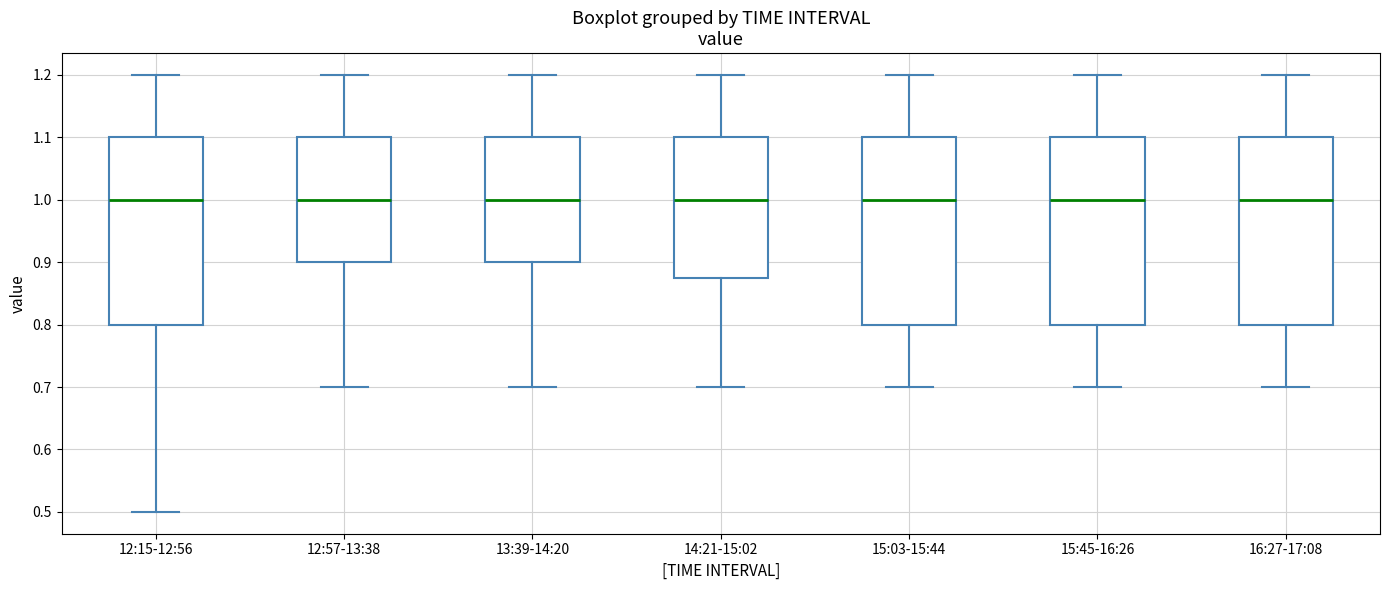

Reading left to right, read every box against the y-axis: the position of its median line, the range the box covers, and the ends of its whiskers. The values are not printed on the chart, so give them approximately, as read against the axis.

12:15-12:56: median 1.00, box 0.80 to 1.10, whiskers 0.50 to 1.20
12:57-13:38: median 1.00, box 0.90 to 1.10, whiskers 0.70 to 1.20
13:39-14:20: median 1.00, box 0.90 to 1.10, whiskers 0.70 to 1.20
14:21-15:02: median 1.00, box 0.88 to 1.10, whiskers 0.70 to 1.20
15:03-15:44: median 1.00, box 0.80 to 1.10, whiskers 0.70 to 1.20
15:45-16:26: median 1.00, box 0.80 to 1.10, whiskers 0.70 to 1.20
16:27-17:08: median 1.00, box 0.80 to 1.10, whiskers 0.70 to 1.20